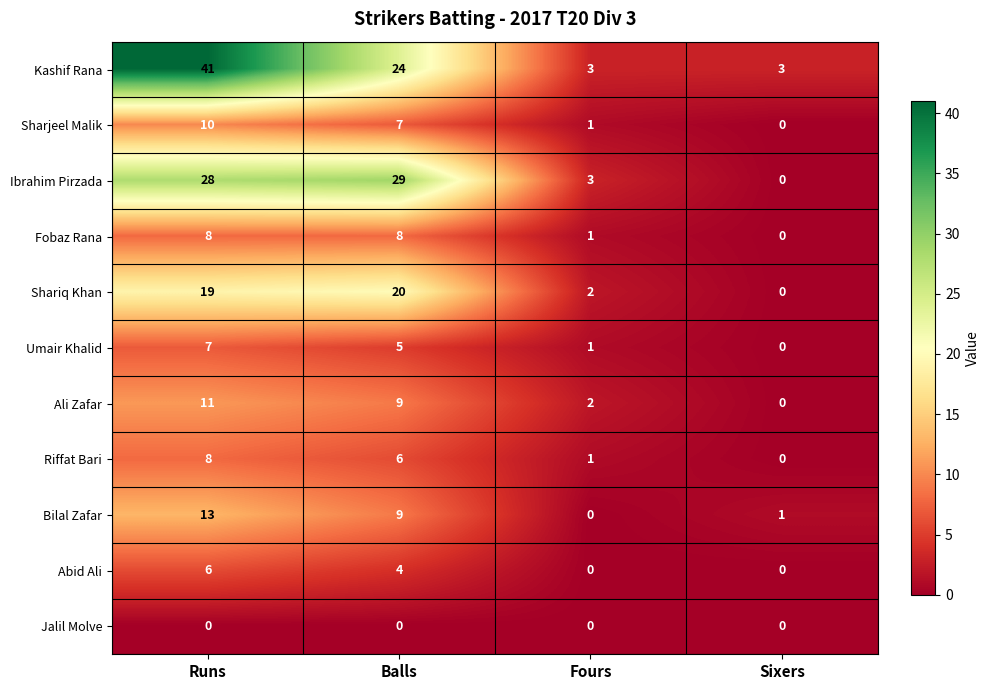

How many data points does each series have?

4